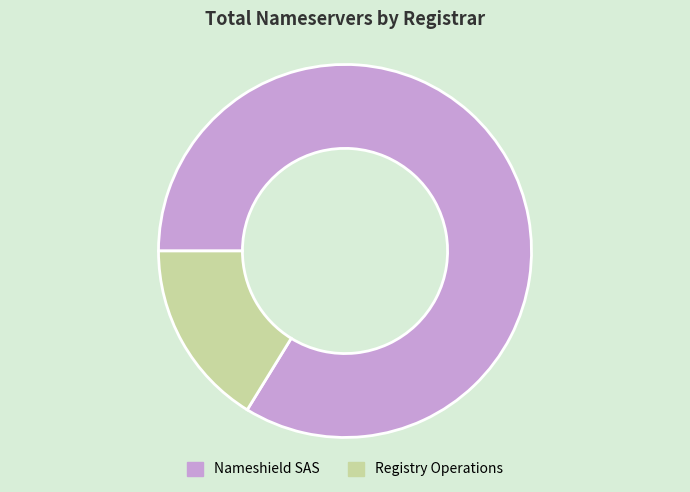

Is it true that Nameshield SAS is 84% of the pie?

True